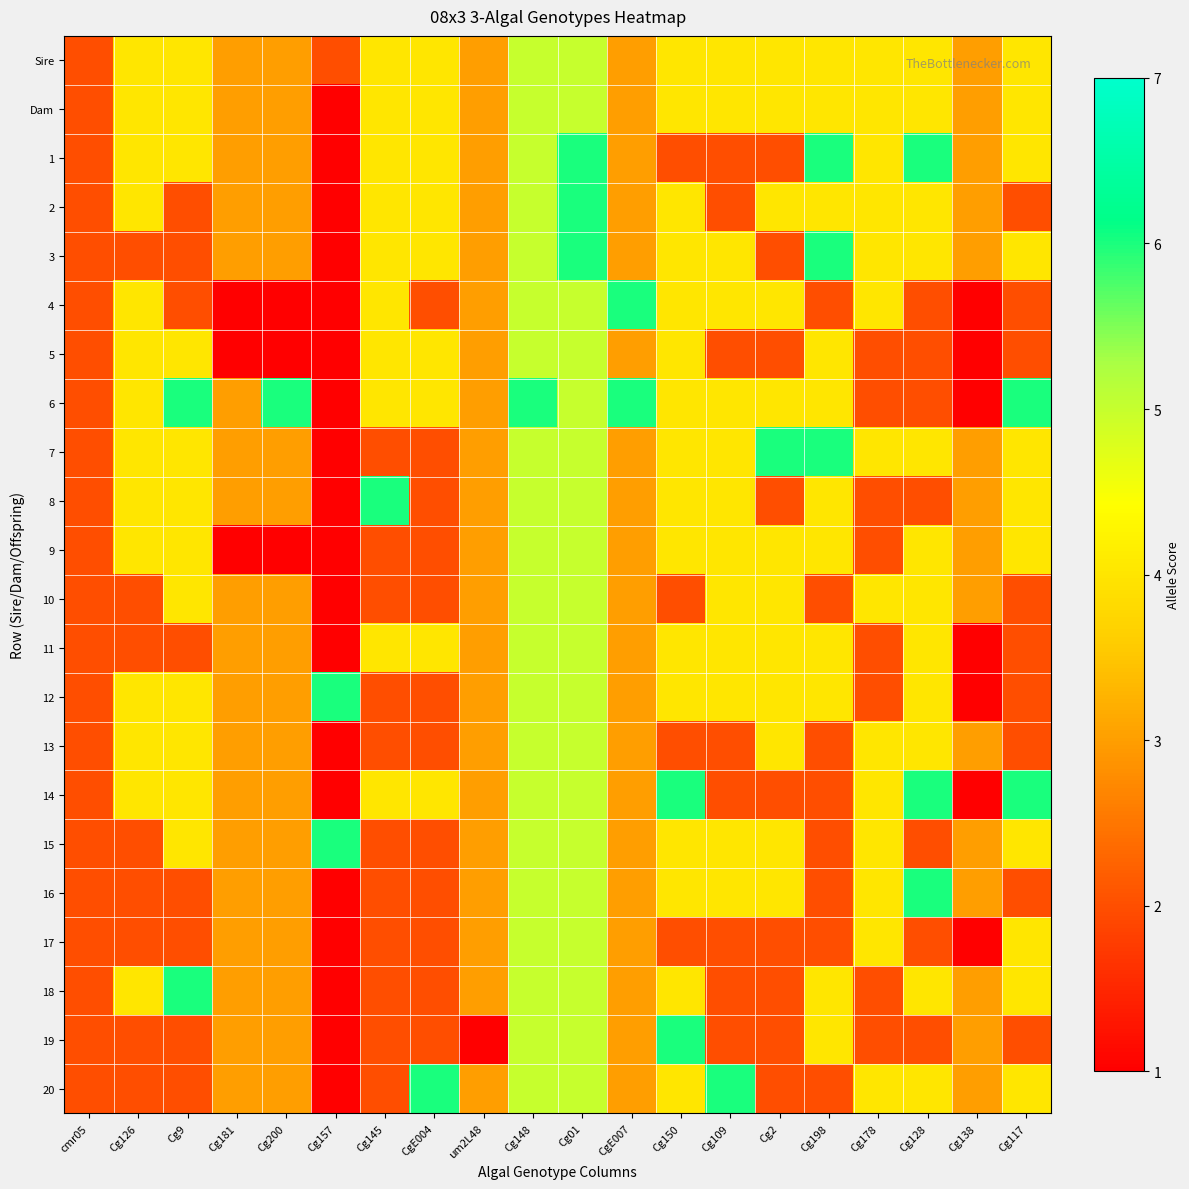

Reading left to right, list all the values displayed in this chart.

Sire: cmr05=2	Cg126=4	Cg9=4	Cg181=3	Cg200=3	Cg157=2	Cg145=4	CgE004=4	um2L48=3	Cg148=5	Cg01=5	CgE007=3	Cg150=4	Cg109=4	Cg2=4	Cg198=4	Cg178=4	Cg128=4	Cg138=3	Cg117=4
Dam: cmr05=2	Cg126=4	Cg9=4	Cg181=3	Cg200=3	Cg157=1	Cg145=4	CgE004=4	um2L48=3	Cg148=5	Cg01=5	CgE007=3	Cg150=4	Cg109=4	Cg2=4	Cg198=4	Cg178=4	Cg128=4	Cg138=3	Cg117=4
1: cmr05=2	Cg126=4	Cg9=4	Cg181=3	Cg200=3	Cg157=1	Cg145=4	CgE004=4	um2L48=3	Cg148=5	Cg01=6	CgE007=3	Cg150=2	Cg109=2	Cg2=2	Cg198=6	Cg178=4	Cg128=6	Cg138=3	Cg117=4
2: cmr05=2	Cg126=4	Cg9=2	Cg181=3	Cg200=3	Cg157=1	Cg145=4	CgE004=4	um2L48=3	Cg148=5	Cg01=6	CgE007=3	Cg150=4	Cg109=2	Cg2=4	Cg198=4	Cg178=4	Cg128=4	Cg138=3	Cg117=2
3: cmr05=2	Cg126=2	Cg9=2	Cg181=3	Cg200=3	Cg157=1	Cg145=4	CgE004=4	um2L48=3	Cg148=5	Cg01=6	CgE007=3	Cg150=4	Cg109=4	Cg2=2	Cg198=6	Cg178=4	Cg128=4	Cg138=3	Cg117=4
4: cmr05=2	Cg126=4	Cg9=2	Cg181=1	Cg200=1	Cg157=1	Cg145=4	CgE004=2	um2L48=3	Cg148=5	Cg01=5	CgE007=6	Cg150=4	Cg109=4	Cg2=4	Cg198=2	Cg178=4	Cg128=2	Cg138=1	Cg117=2
5: cmr05=2	Cg126=4	Cg9=4	Cg181=1	Cg200=1	Cg157=1	Cg145=4	CgE004=4	um2L48=3	Cg148=5	Cg01=5	CgE007=3	Cg150=4	Cg109=2	Cg2=2	Cg198=4	Cg178=2	Cg128=2	Cg138=1	Cg117=2
6: cmr05=2	Cg126=4	Cg9=6	Cg181=3	Cg200=6	Cg157=1	Cg145=4	CgE004=4	um2L48=3	Cg148=6	Cg01=5	CgE007=6	Cg150=4	Cg109=4	Cg2=4	Cg198=4	Cg178=2	Cg128=2	Cg138=1	Cg117=6
7: cmr05=2	Cg126=4	Cg9=4	Cg181=3	Cg200=3	Cg157=1	Cg145=2	CgE004=2	um2L48=3	Cg148=5	Cg01=5	CgE007=3	Cg150=4	Cg109=4	Cg2=6	Cg198=6	Cg178=4	Cg128=4	Cg138=3	Cg117=4
8: cmr05=2	Cg126=4	Cg9=4	Cg181=3	Cg200=3	Cg157=1	Cg145=6	CgE004=2	um2L48=3	Cg148=5	Cg01=5	CgE007=3	Cg150=4	Cg109=4	Cg2=2	Cg198=4	Cg178=2	Cg128=2	Cg138=3	Cg117=4
9: cmr05=2	Cg126=4	Cg9=4	Cg181=1	Cg200=1	Cg157=1	Cg145=2	CgE004=2	um2L48=3	Cg148=5	Cg01=5	CgE007=3	Cg150=4	Cg109=4	Cg2=4	Cg198=4	Cg178=2	Cg128=4	Cg138=3	Cg117=4
10: cmr05=2	Cg126=2	Cg9=4	Cg181=3	Cg200=3	Cg157=1	Cg145=2	CgE004=2	um2L48=3	Cg148=5	Cg01=5	CgE007=3	Cg150=2	Cg109=4	Cg2=4	Cg198=2	Cg178=4	Cg128=4	Cg138=3	Cg117=2
11: cmr05=2	Cg126=2	Cg9=2	Cg181=3	Cg200=3	Cg157=1	Cg145=4	CgE004=4	um2L48=3	Cg148=5	Cg01=5	CgE007=3	Cg150=4	Cg109=4	Cg2=4	Cg198=4	Cg178=2	Cg128=4	Cg138=1	Cg117=2
12: cmr05=2	Cg126=4	Cg9=4	Cg181=3	Cg200=3	Cg157=6	Cg145=2	CgE004=2	um2L48=3	Cg148=5	Cg01=5	CgE007=3	Cg150=4	Cg109=4	Cg2=4	Cg198=4	Cg178=2	Cg128=4	Cg138=1	Cg117=2
13: cmr05=2	Cg126=4	Cg9=4	Cg181=3	Cg200=3	Cg157=1	Cg145=2	CgE004=2	um2L48=3	Cg148=5	Cg01=5	CgE007=3	Cg150=2	Cg109=2	Cg2=4	Cg198=2	Cg178=4	Cg128=4	Cg138=3	Cg117=2
14: cmr05=2	Cg126=4	Cg9=4	Cg181=3	Cg200=3	Cg157=1	Cg145=4	CgE004=4	um2L48=3	Cg148=5	Cg01=5	CgE007=3	Cg150=6	Cg109=2	Cg2=2	Cg198=2	Cg178=4	Cg128=6	Cg138=1	Cg117=6
15: cmr05=2	Cg126=2	Cg9=4	Cg181=3	Cg200=3	Cg157=6	Cg145=2	CgE004=2	um2L48=3	Cg148=5	Cg01=5	CgE007=3	Cg150=4	Cg109=4	Cg2=4	Cg198=2	Cg178=4	Cg128=2	Cg138=3	Cg117=4
16: cmr05=2	Cg126=2	Cg9=2	Cg181=3	Cg200=3	Cg157=1	Cg145=2	CgE004=2	um2L48=3	Cg148=5	Cg01=5	CgE007=3	Cg150=4	Cg109=4	Cg2=4	Cg198=2	Cg178=4	Cg128=6	Cg138=3	Cg117=2
17: cmr05=2	Cg126=2	Cg9=2	Cg181=3	Cg200=3	Cg157=1	Cg145=2	CgE004=2	um2L48=3	Cg148=5	Cg01=5	CgE007=3	Cg150=2	Cg109=2	Cg2=2	Cg198=2	Cg178=4	Cg128=2	Cg138=1	Cg117=4
18: cmr05=2	Cg126=4	Cg9=6	Cg181=3	Cg200=3	Cg157=1	Cg145=2	CgE004=2	um2L48=3	Cg148=5	Cg01=5	CgE007=3	Cg150=4	Cg109=2	Cg2=2	Cg198=4	Cg178=2	Cg128=4	Cg138=3	Cg117=4
19: cmr05=2	Cg126=2	Cg9=2	Cg181=3	Cg200=3	Cg157=1	Cg145=2	CgE004=2	um2L48=1	Cg148=5	Cg01=5	CgE007=3	Cg150=6	Cg109=2	Cg2=2	Cg198=4	Cg178=2	Cg128=2	Cg138=3	Cg117=2
20: cmr05=2	Cg126=2	Cg9=2	Cg181=3	Cg200=3	Cg157=1	Cg145=2	CgE004=6	um2L48=3	Cg148=5	Cg01=5	CgE007=3	Cg150=4	Cg109=6	Cg2=2	Cg198=2	Cg178=4	Cg128=4	Cg138=3	Cg117=4